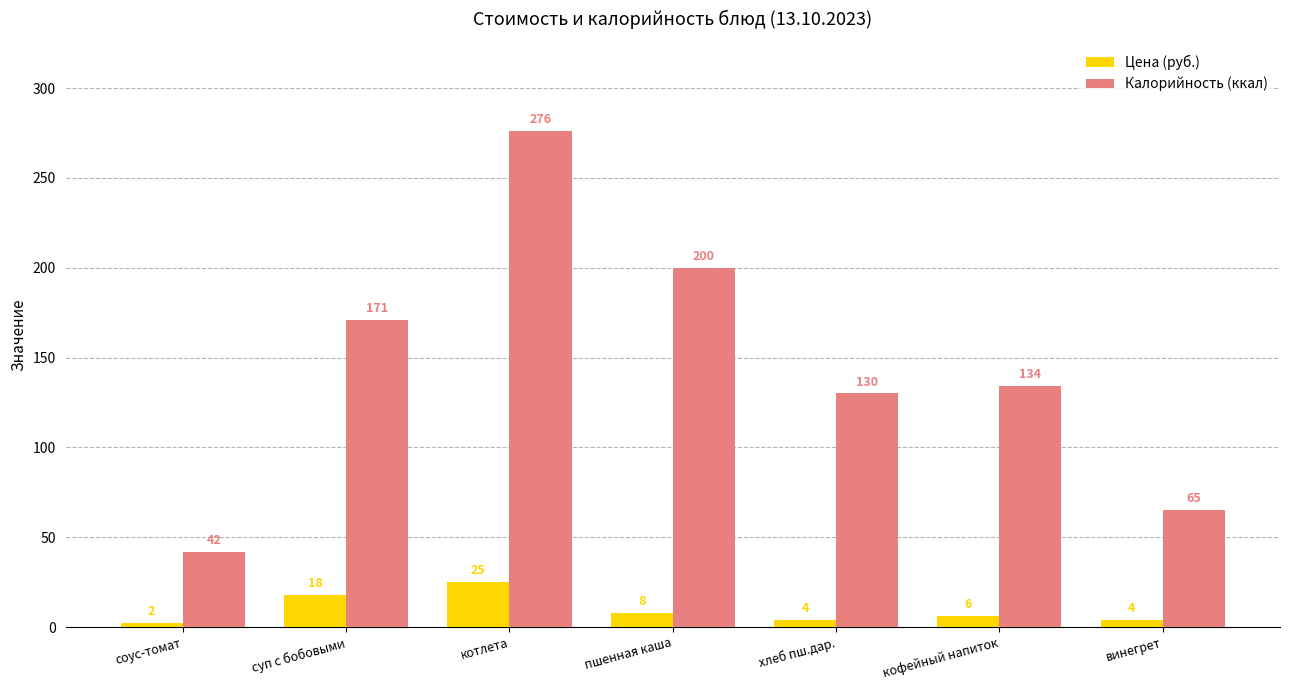

How many series are shown in this chart?

2